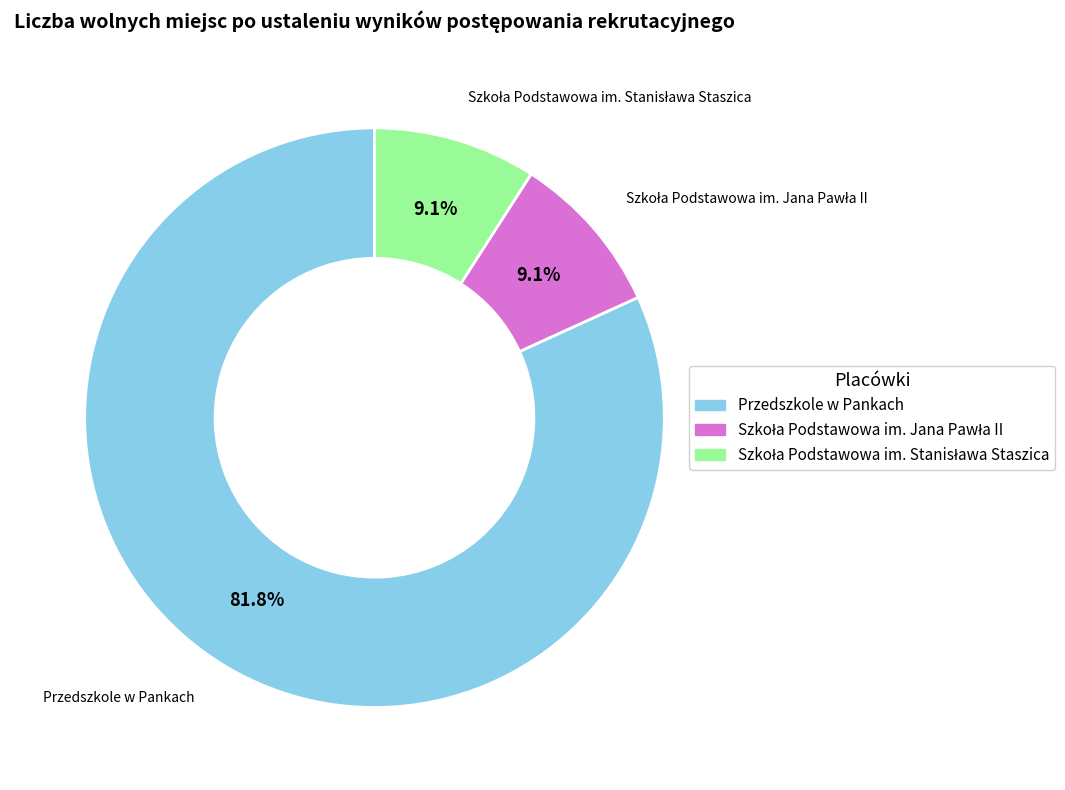

How many segments does this pie chart have?

3